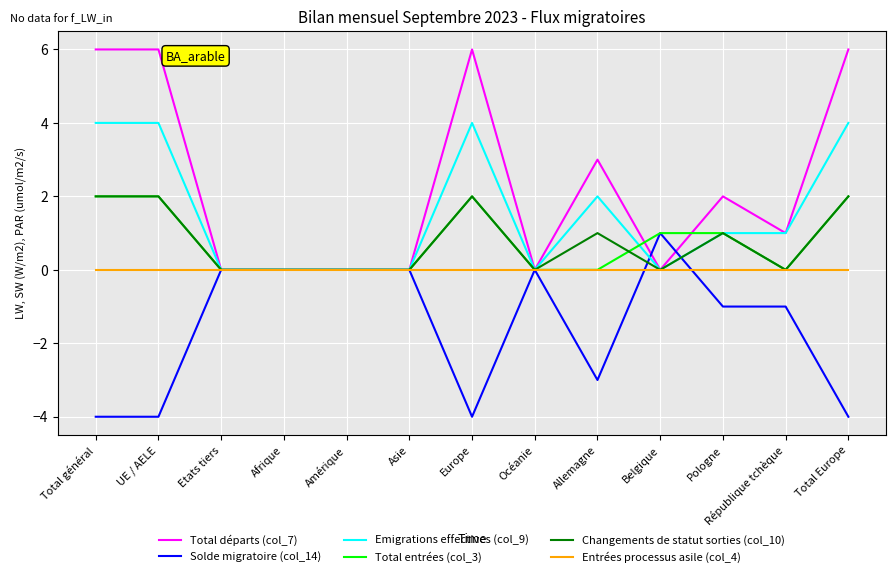

What position from the right is Belgique?

4